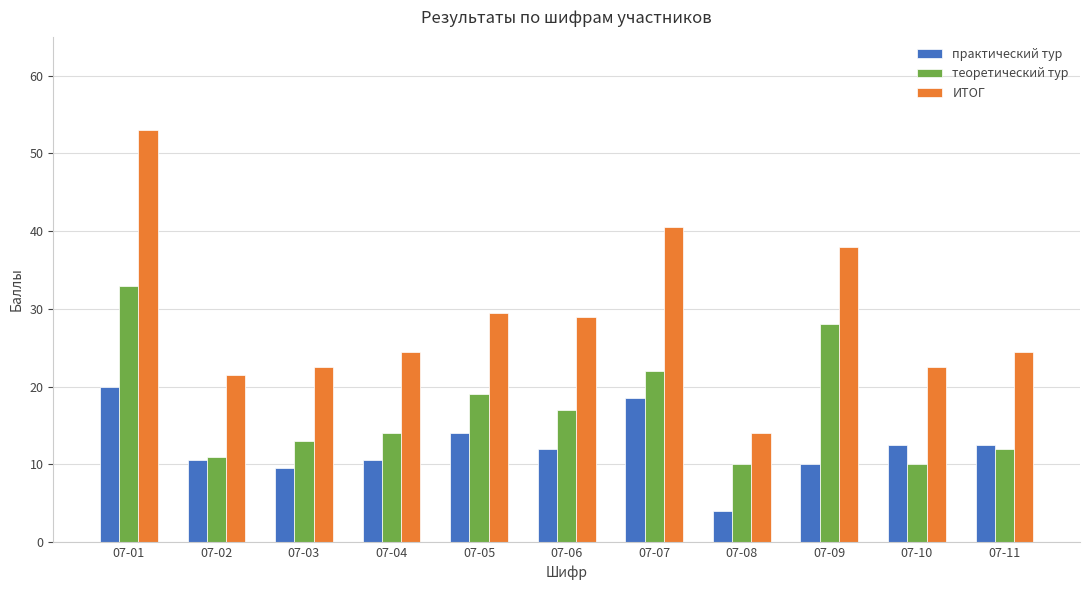

Which series has the largest total across all categories?

ИТОГ